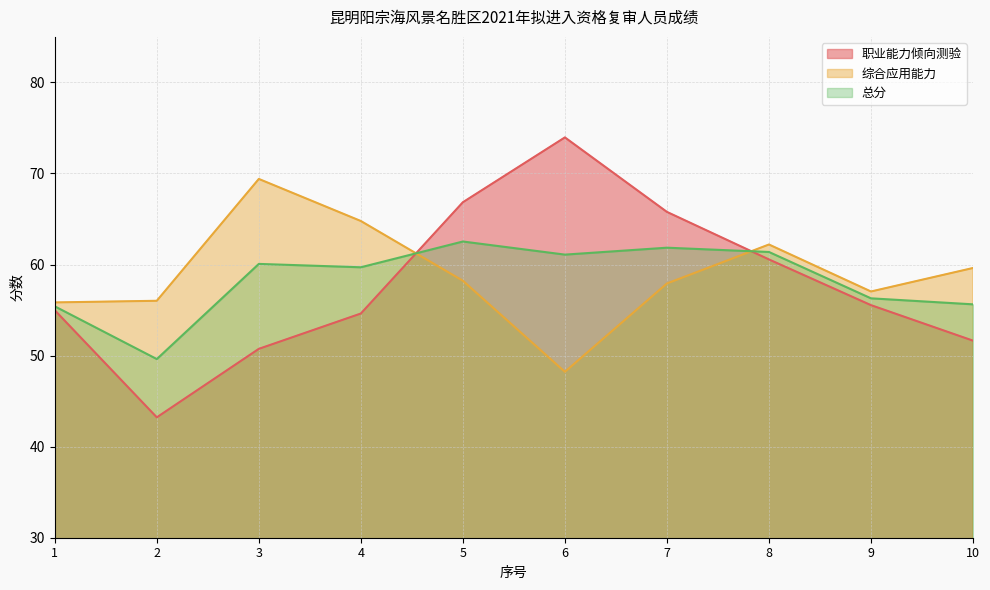

At which label does 综合应用能力 first exceed 58?

3